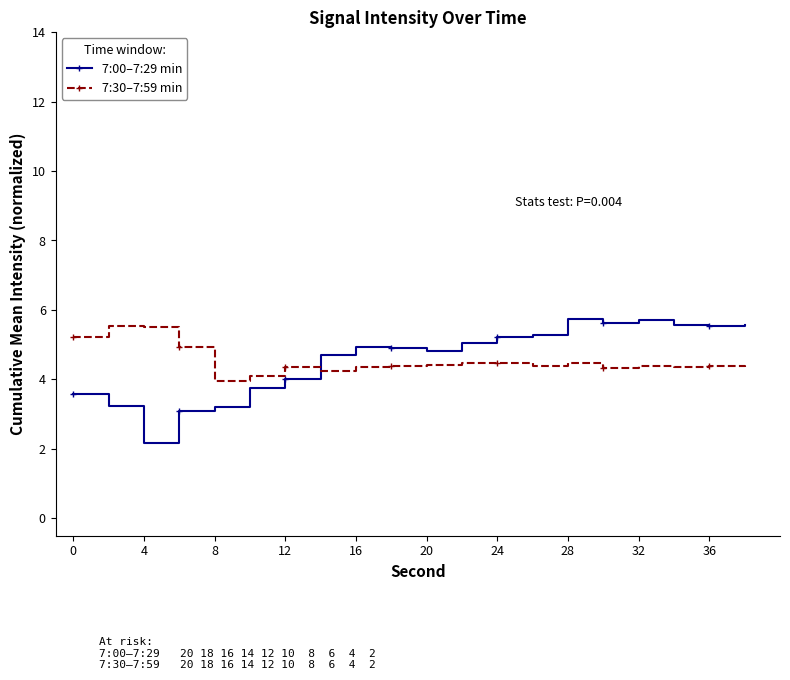

Which series has the largest range (max minus min)?

7:00–7:29 min